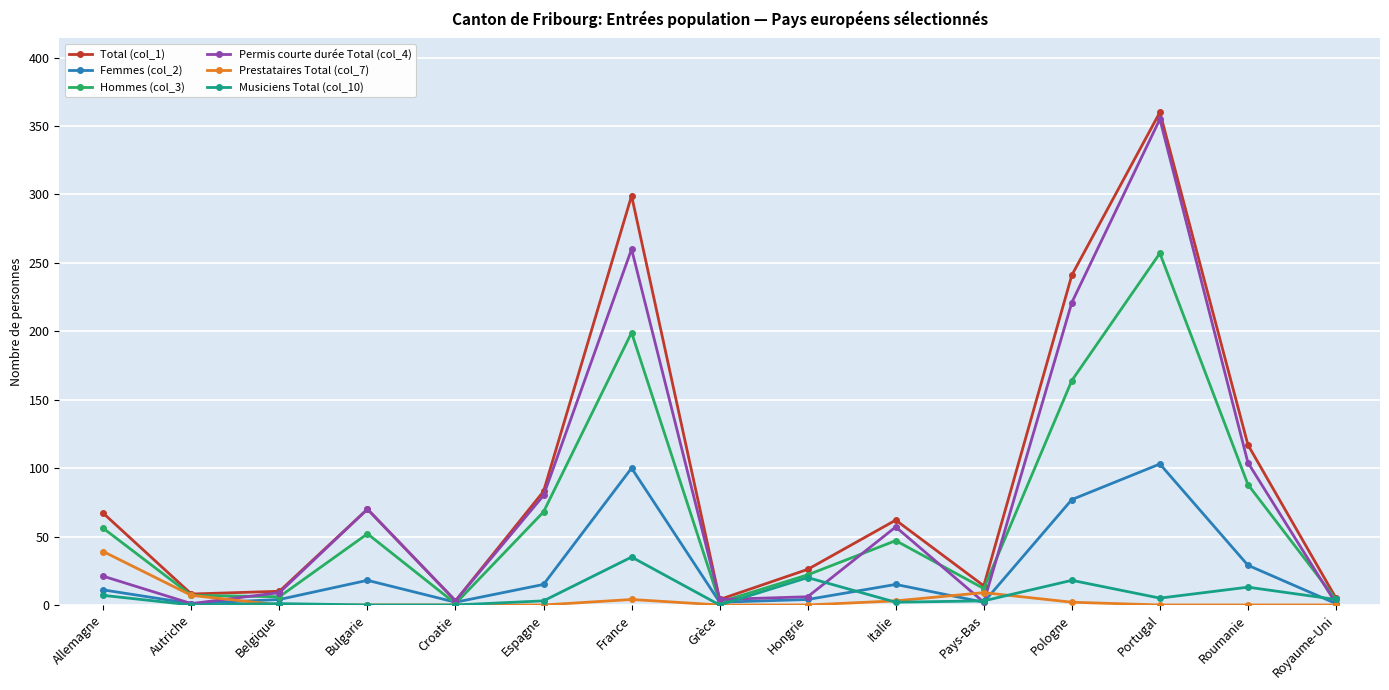

Is it true that Hommes (col_3) equals 164 at Pologne?

True